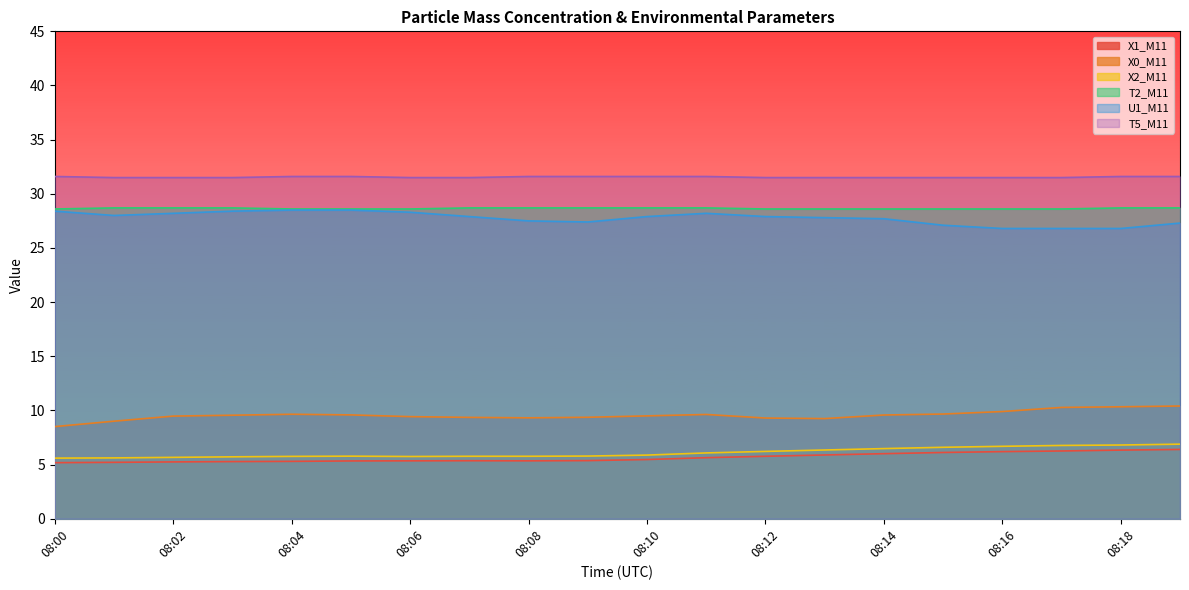

What is the difference between the X2_M11 values at 08:14 and 08:16?

0.2